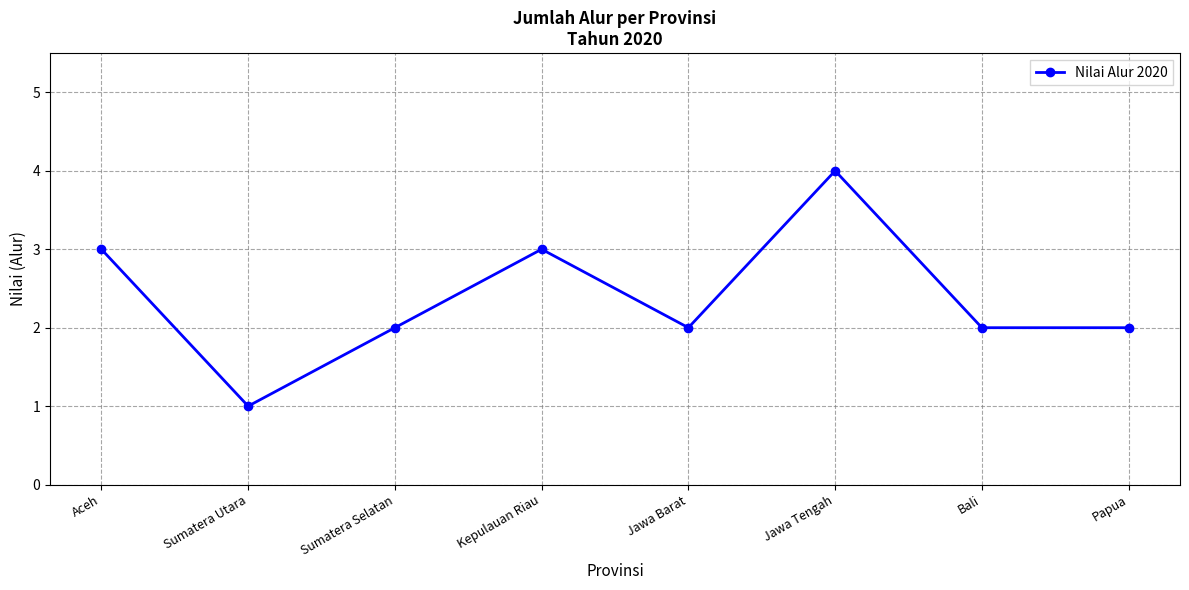

How many lines are shown in the chart?

1